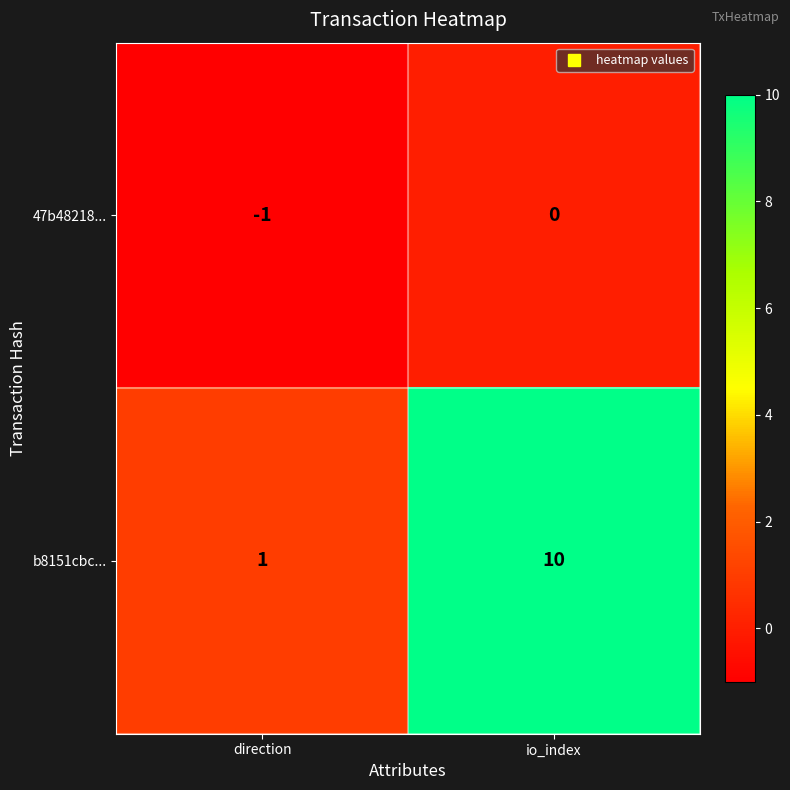

At which category is the sum across all series the highest?

io_index